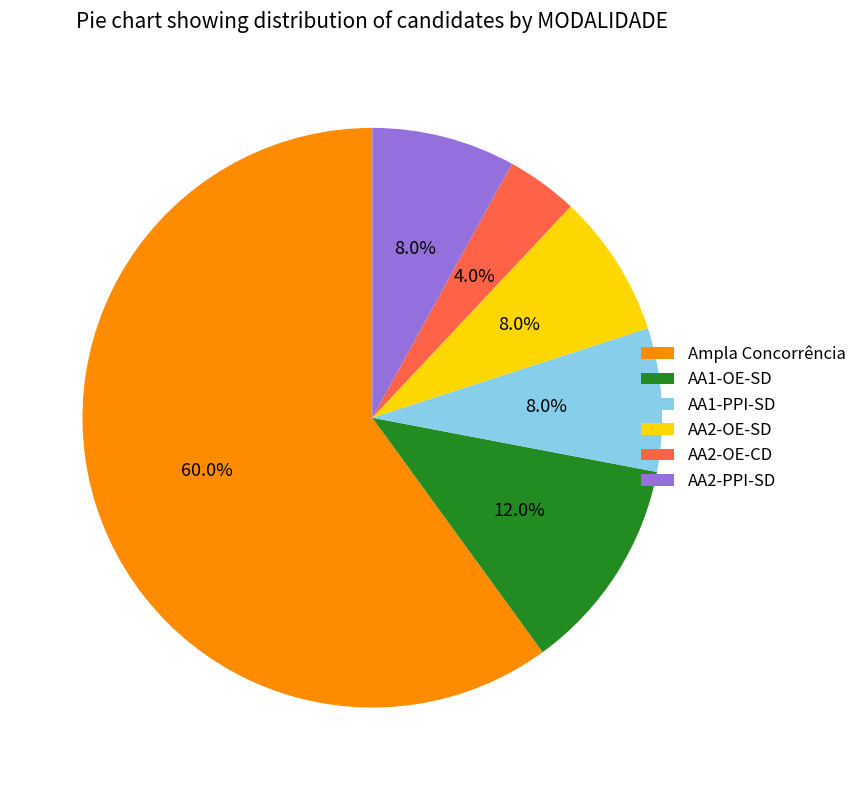

The AA2-OE-SD slice represents 13% of the pie. True or false?

False